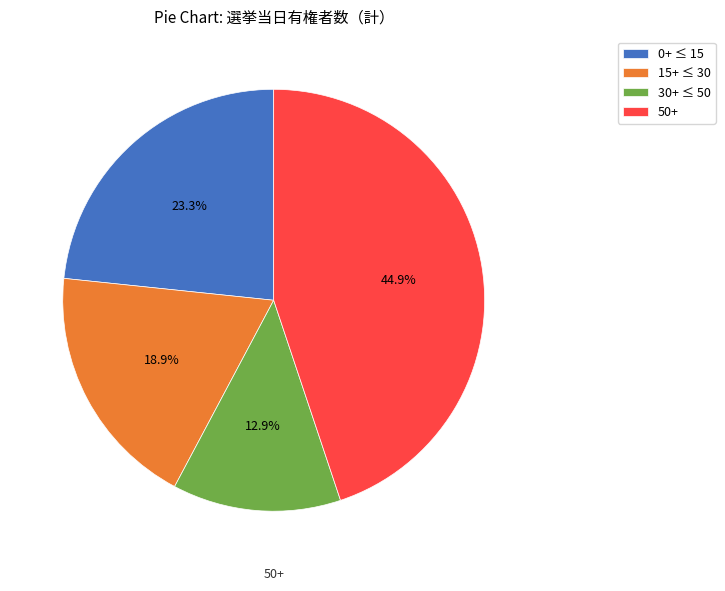

What is the ratio of the value at 50+ to the value at 0+ ≤ 15?

1.9